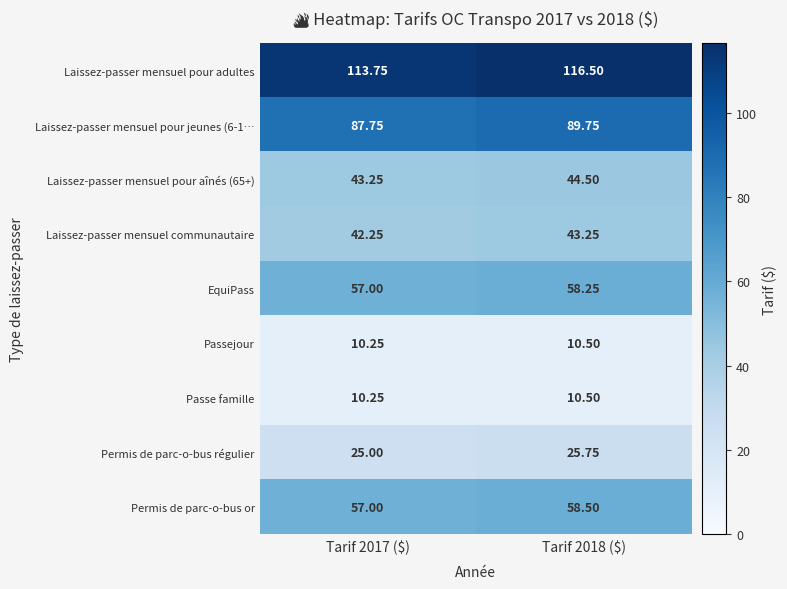

Which series has the largest range (max minus min)?

Laissez-passer mensuel pour adultes